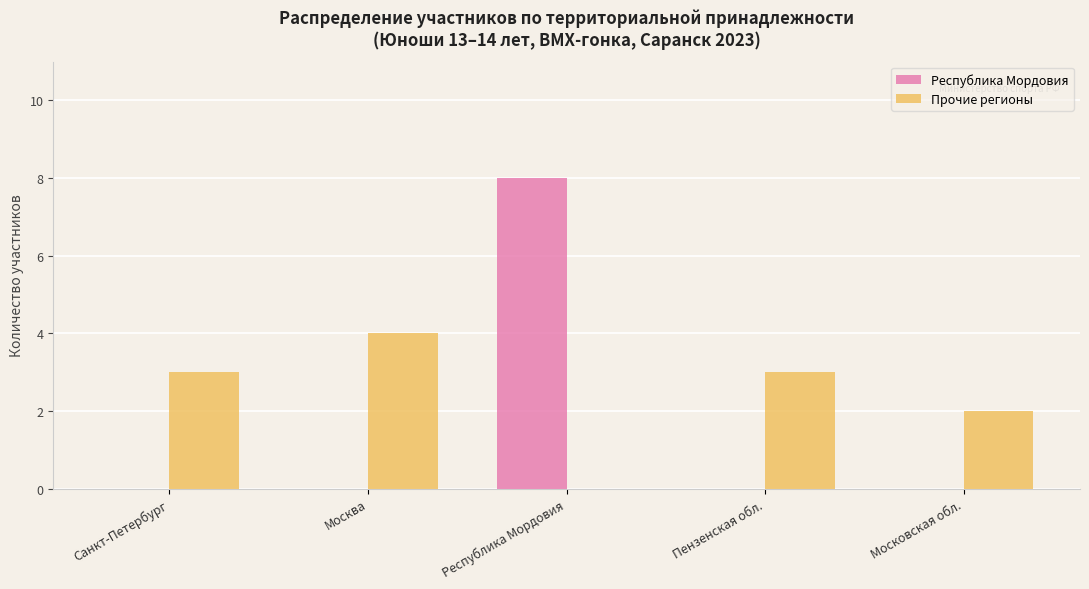

What are all the series names shown in the legend?

Республика Мордовия, Прочие регионы